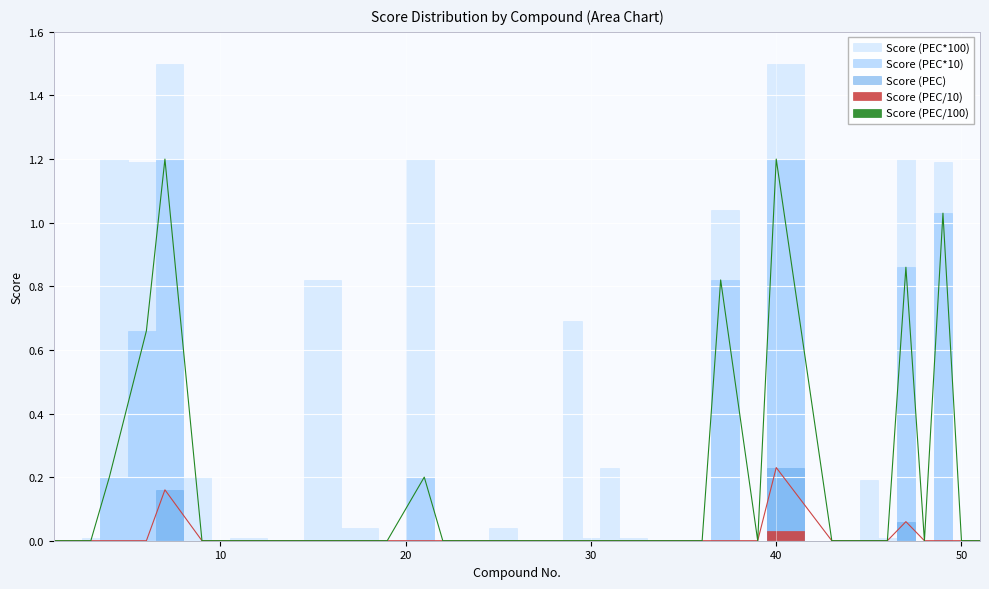

How many series are shown in this chart?

5